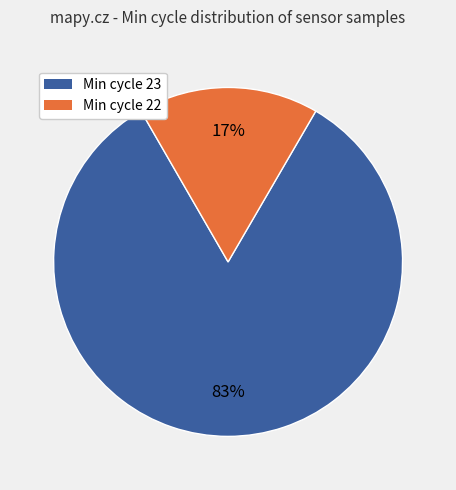

Is there a majority slice in this chart?

Yes